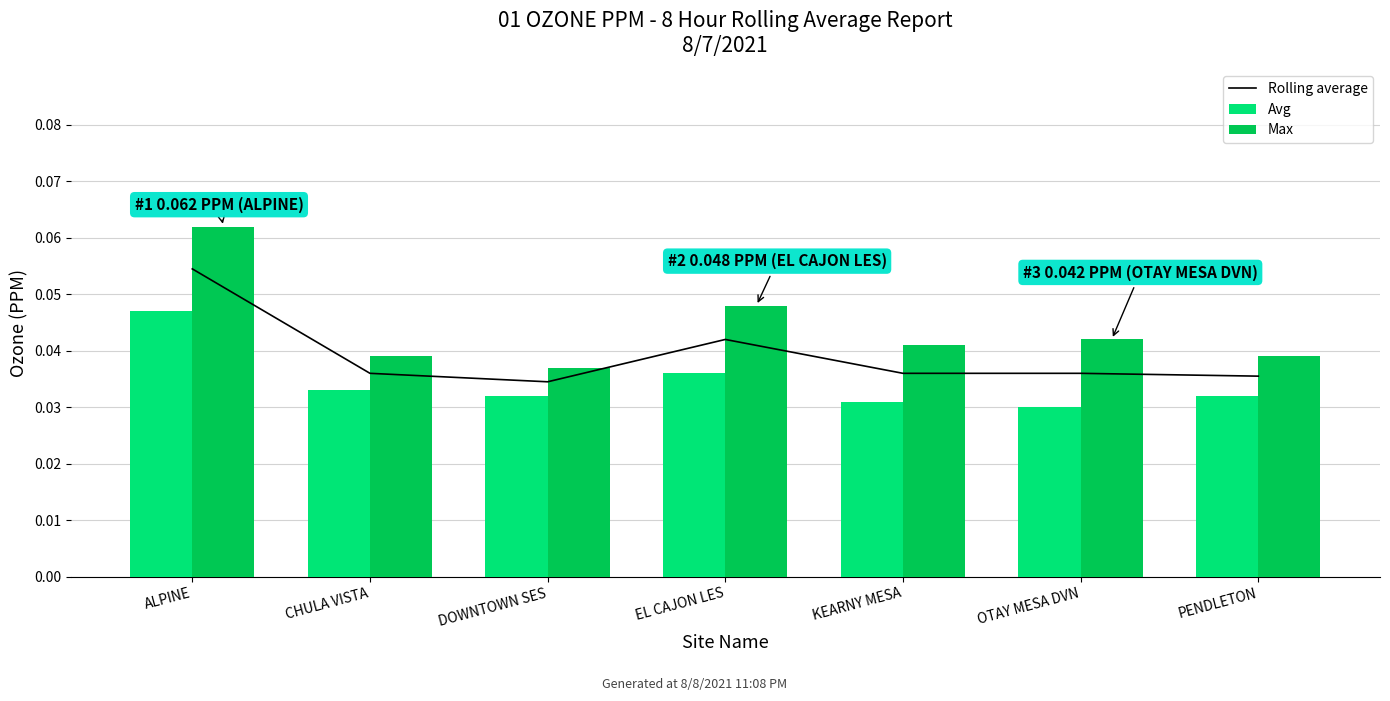

At which category is the sum across all series the highest?

ALPINE